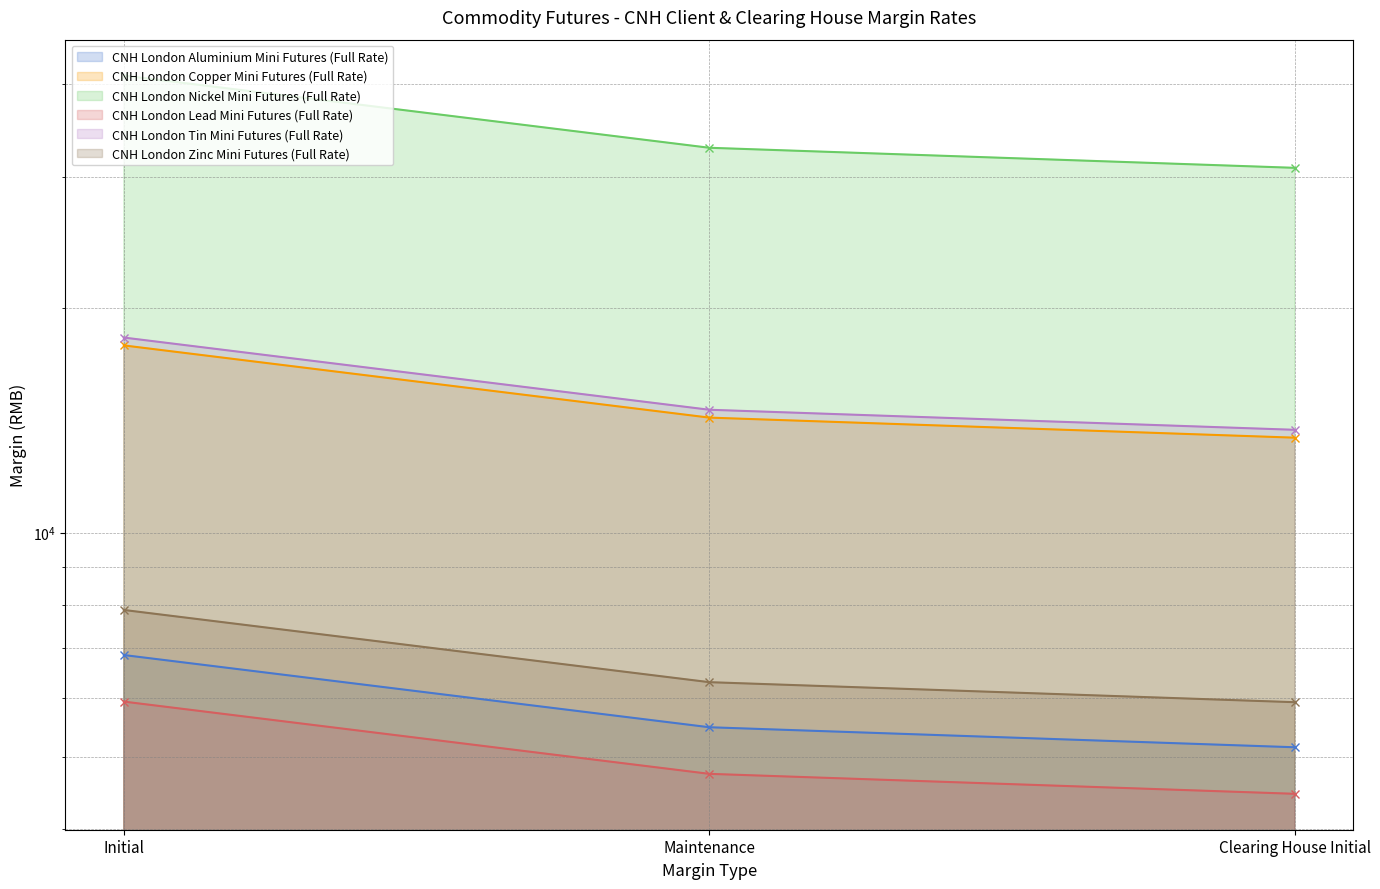

List the labels in order of CNH London Aluminium Mini Futures (Full Rate) value, smallest first.

Clearing House Initial, Maintenance, Initial